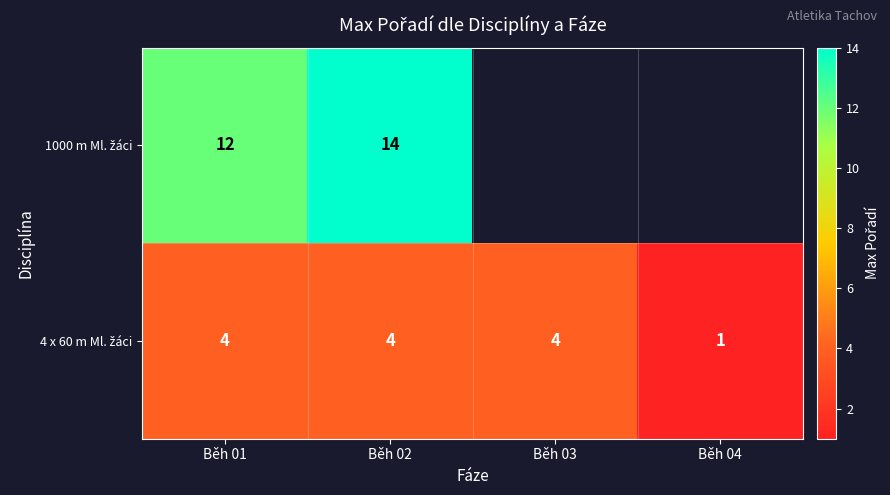

Rank the series by their average value, from highest to lowest.

1000 m Ml. žáci, 4 x 60 m Ml. žáci